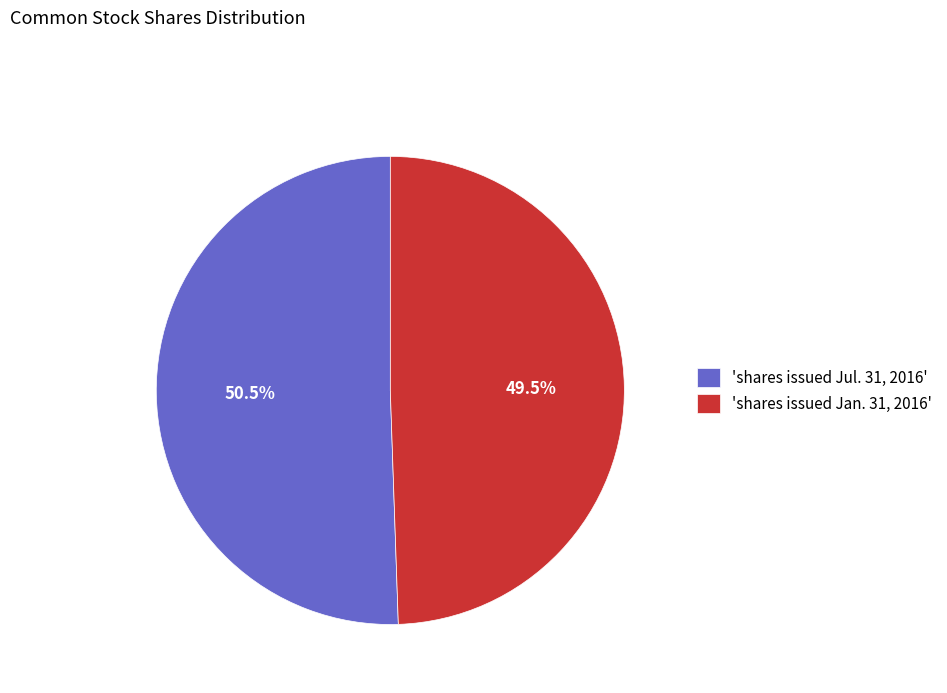

Rank the categories by value from lowest to highest.

'shares issued Jan. 31, 2016', 'shares issued Jul. 31, 2016'